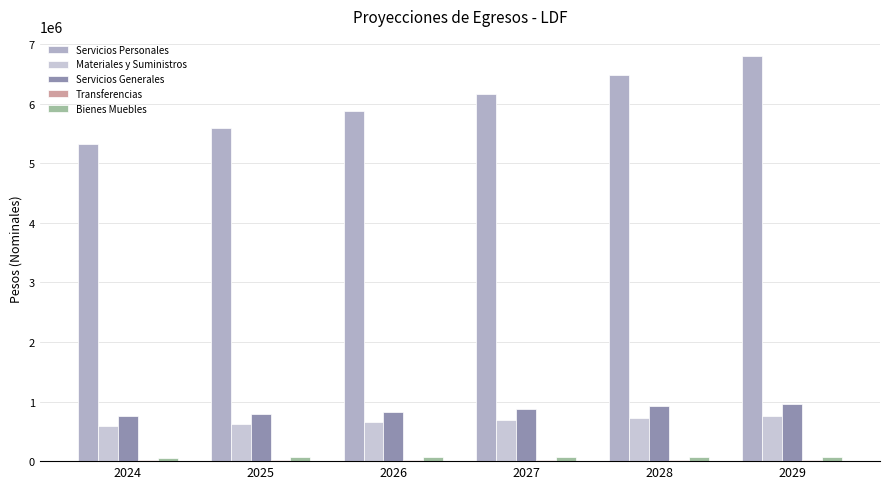

At which category is the sum across all series the highest?

2029